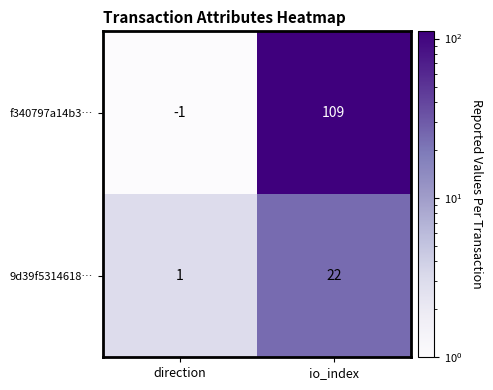

Reading left to right, what are all the values shown in this chart?

f340797a14b3…: -1	109
9d39f5314618…: 1	22